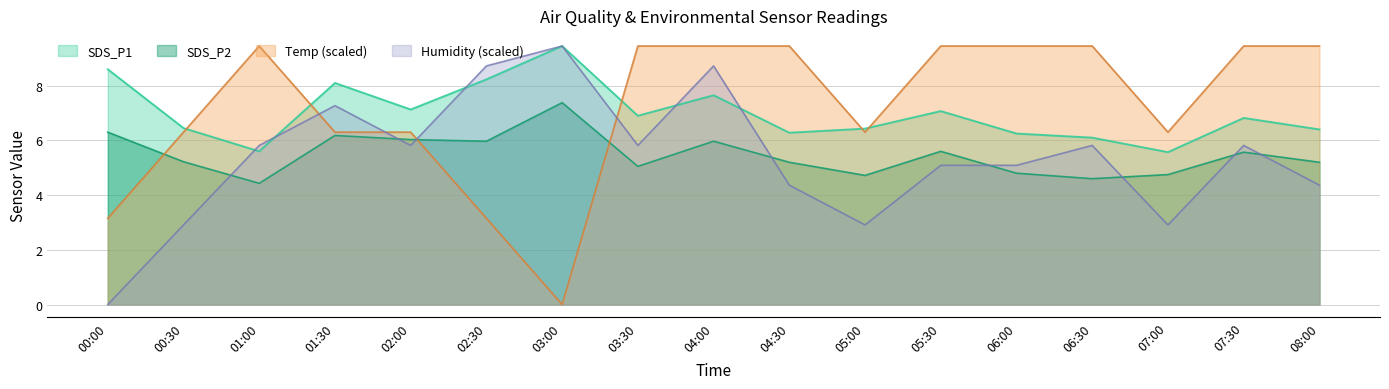

Reading left to right, list all the values displayed in this chart.

SDS_P1: 8.6	6.5	5.6	8.1	7.1	8.2	9.4	6.9	7.7	6.3	6.4	7.1	6.2	6.1	5.6	6.8	6.4
SDS_P2: 6.3	5.2	4.4	6.2	6.0	6.0	7.4	5.0	6.0	5.2	4.7	5.6	4.8	4.6	4.8	5.6	5.2
Temp: 3.2	6.3	9.4	6.3	6.3	3.2	0.0	9.4	9.4	9.4	6.3	9.4	9.4	9.4	6.3	9.4	9.4
Humidity: 0.0	2.9	5.8	7.3	5.8	8.7	9.4	5.8	8.7	4.4	2.9	5.1	5.1	5.8	2.9	5.8	4.4